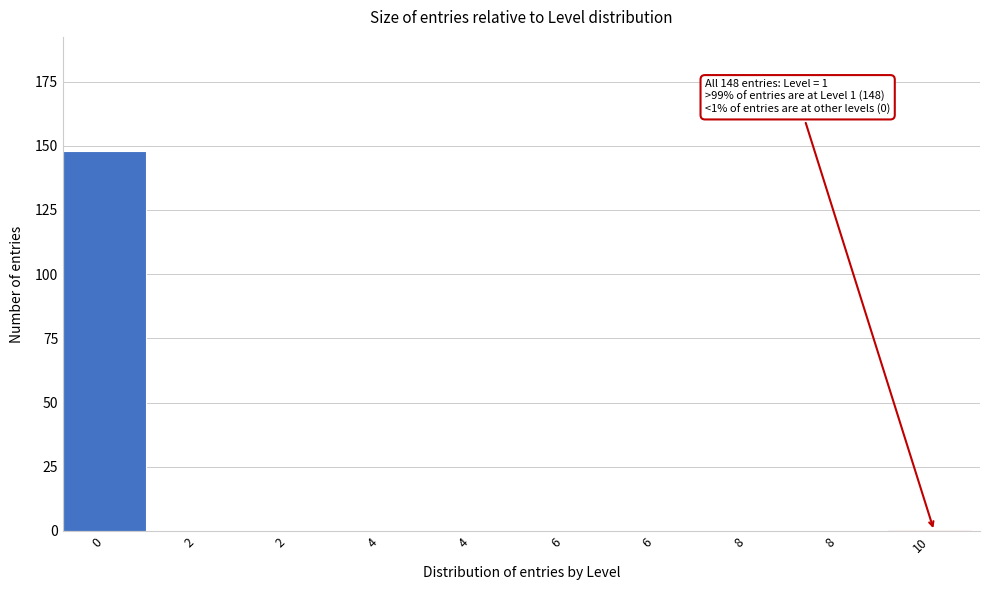

How many distinct data groups are displayed?

1